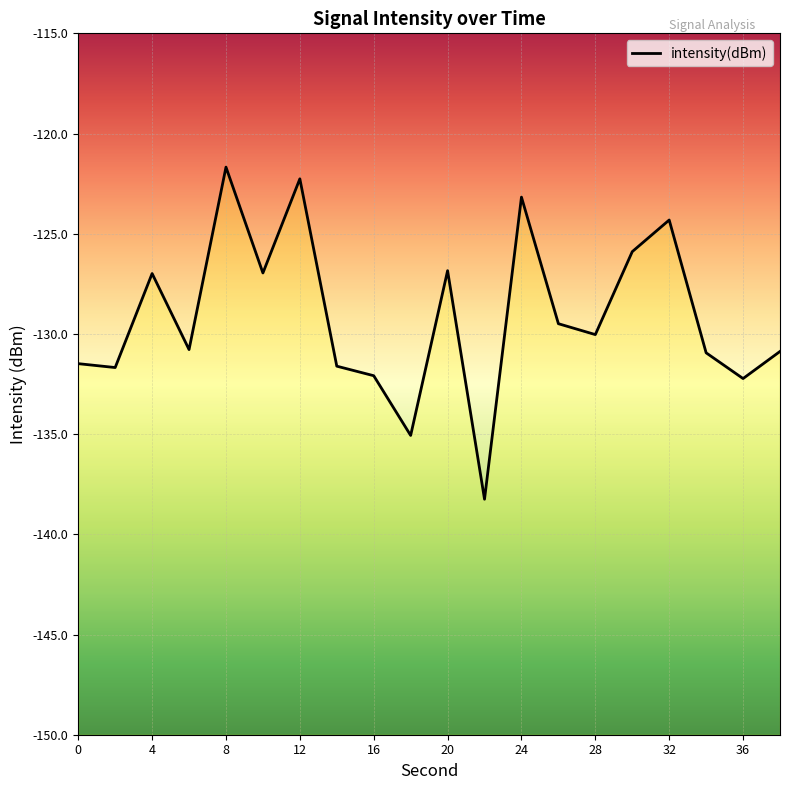

How many categories are shown in the chart?

20